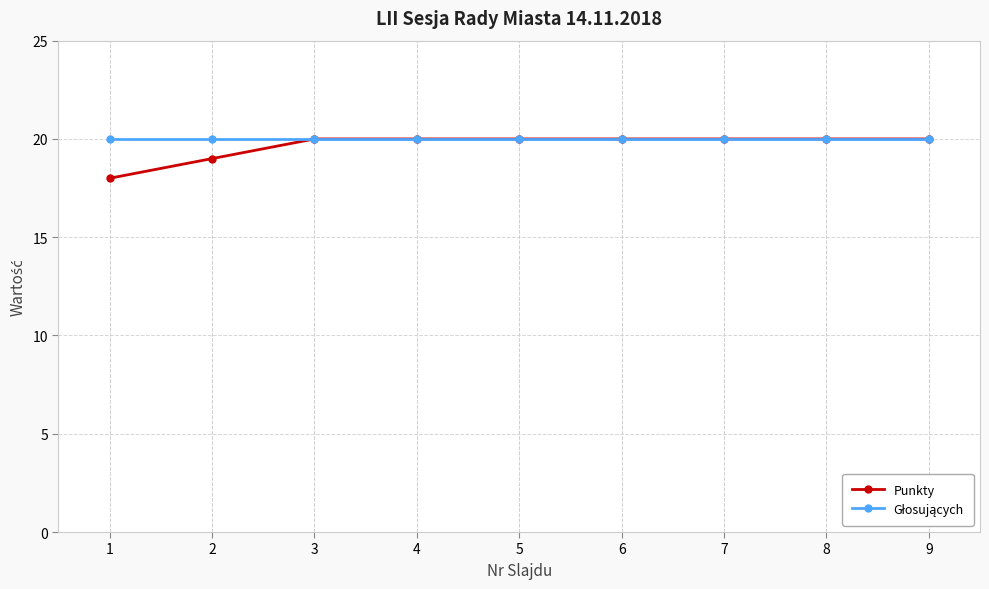

Read the Punkty value at 7.

20